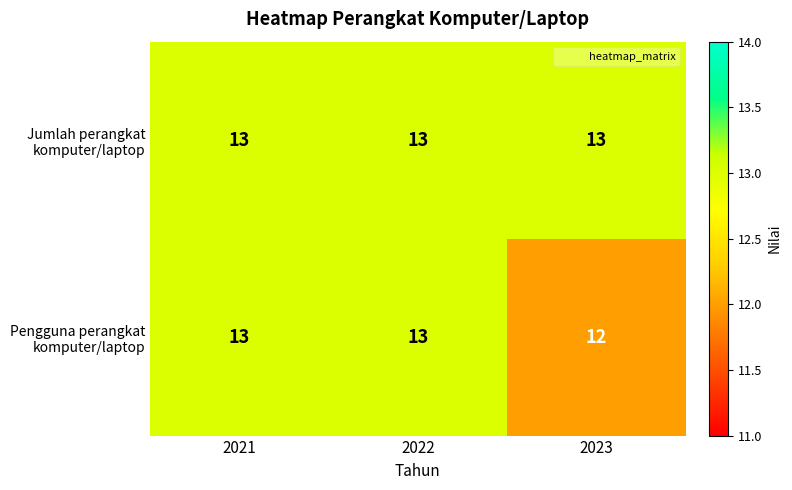

What is the minimum value shown in the chart?

12